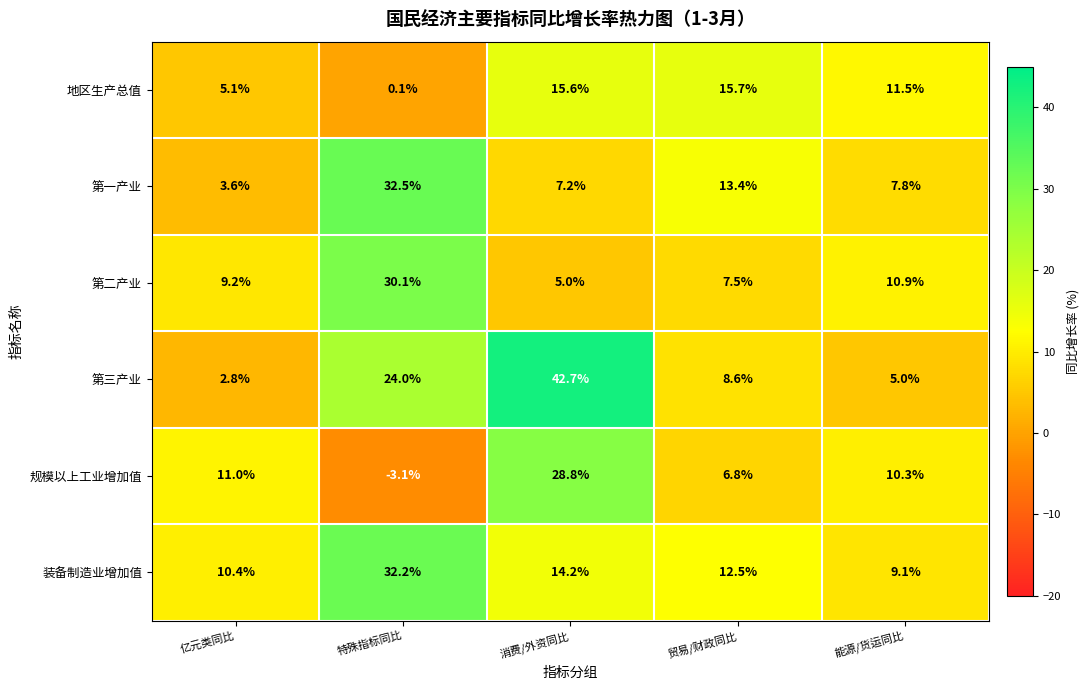

What is the difference between the highest and lowest values at 贸易/财政同比?

8.9